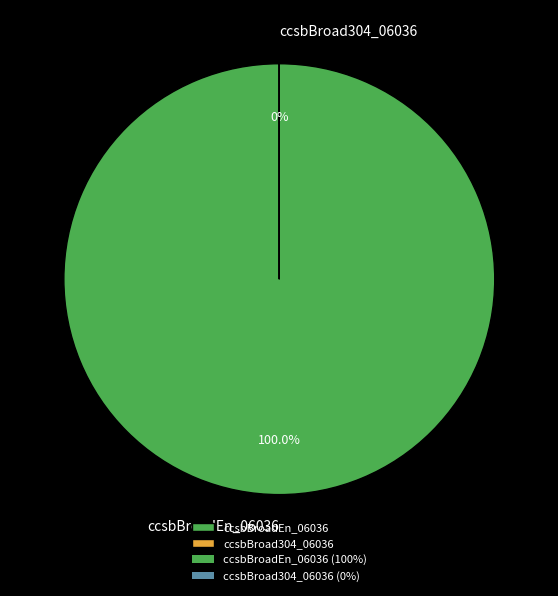

Rank the categories by value from lowest to highest.

ccsbBroad304_06036, ccsbBroadEn_06036